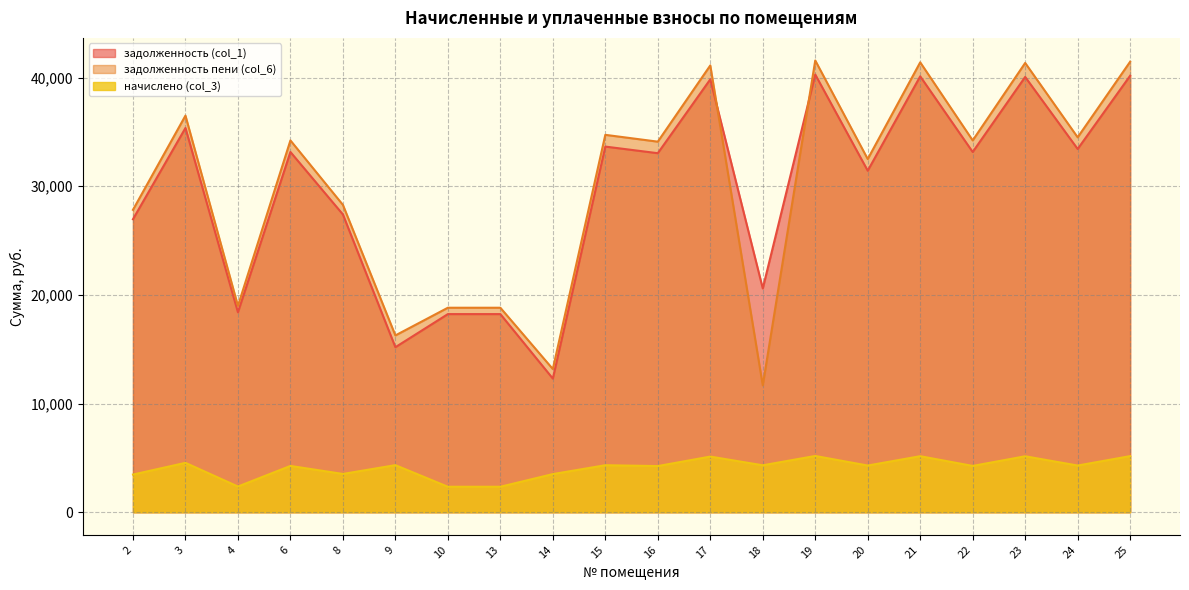

At which label is задолженность (col_1) closest to 26293?

2